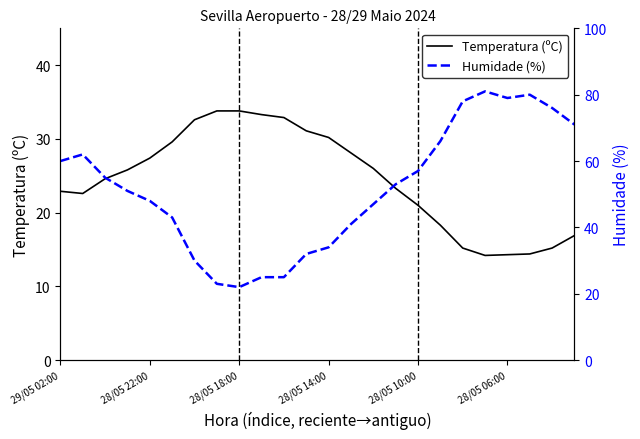

True or false: Temperatura (ºC) has a value of 6.1 at 28/05 10:00.

False